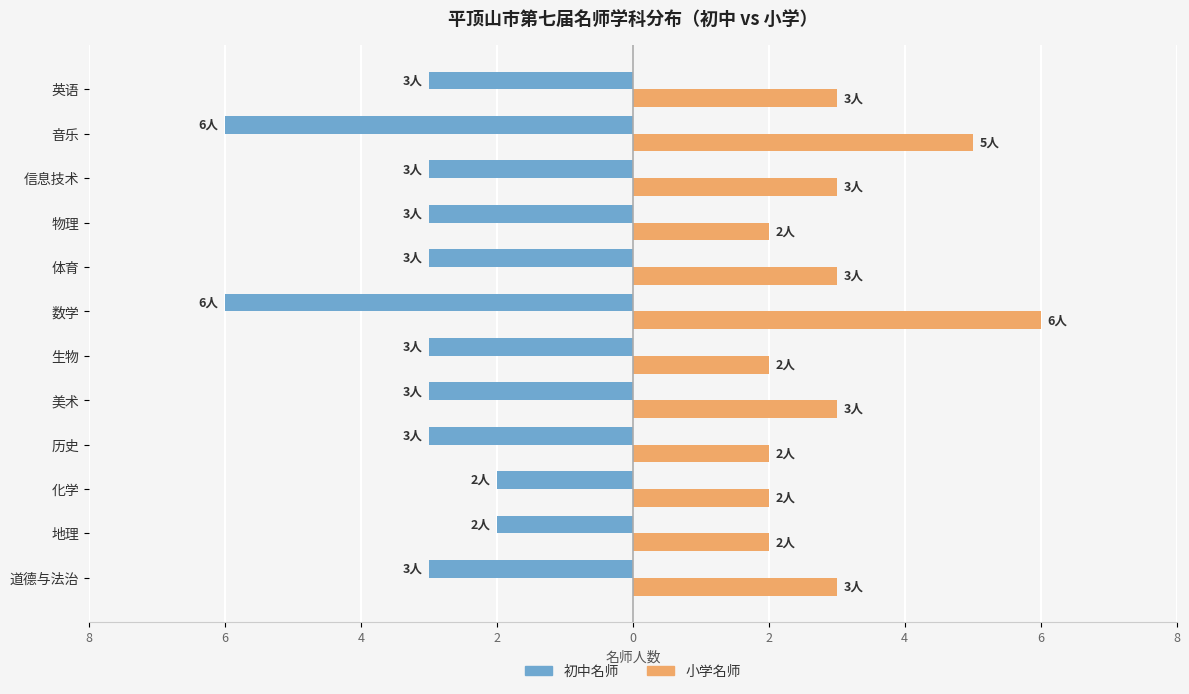

What are all the series names shown in the legend?

初中名师, 小学名师